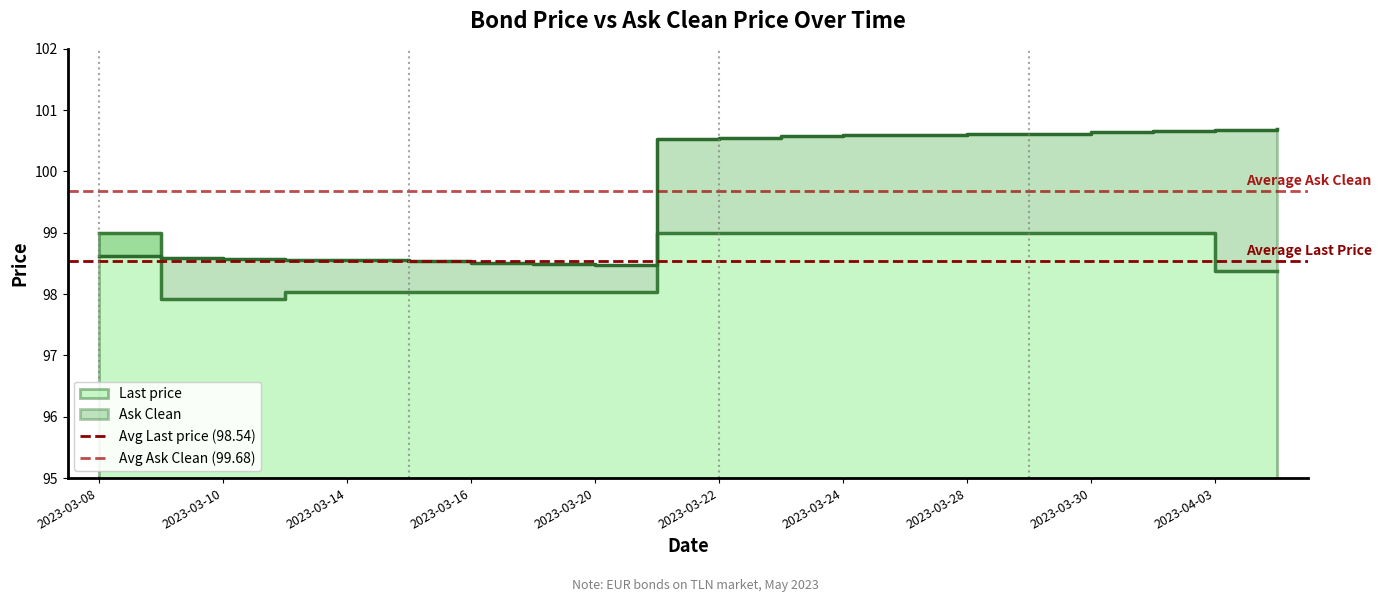

Is the value of Avg Last price (98.54) at 2023-03-10 greater than the value of Avg Ask Clean (99.68) at 2023-03-08?

No